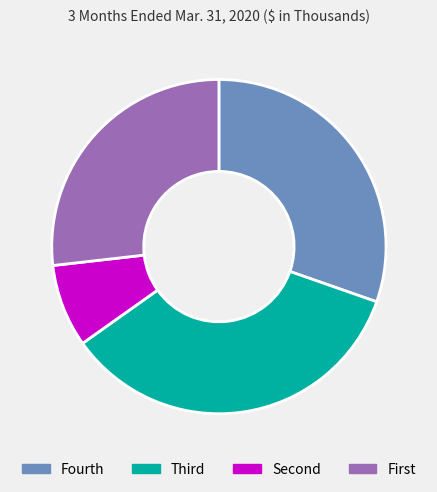

Rank the categories by value from lowest to highest.

Second, First, Fourth, Third